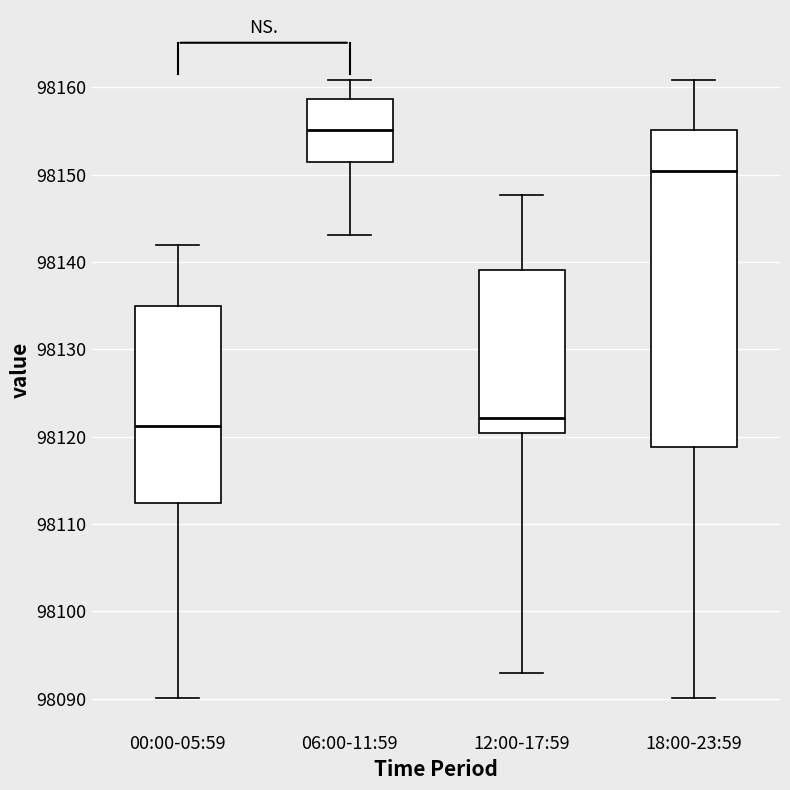

Reading left to right, transcribe this box plot: for each box, give where its median line is, the range the box spans, and where its two whiskers end, as read against the y-axis. The values are not printed on the chart, so give them approximately, as read against the axis.

00:00-05:59: median 98121, box 98112 to 98135, whiskers 98090 to 98142
06:00-11:59: median 98155, box 98151 to 98159, whiskers 98143 to 98161
12:00-17:59: median 98122, box 98120 to 98139, whiskers 98093 to 98148
18:00-23:59: median 98150, box 98119 to 98155, whiskers 98090 to 98161